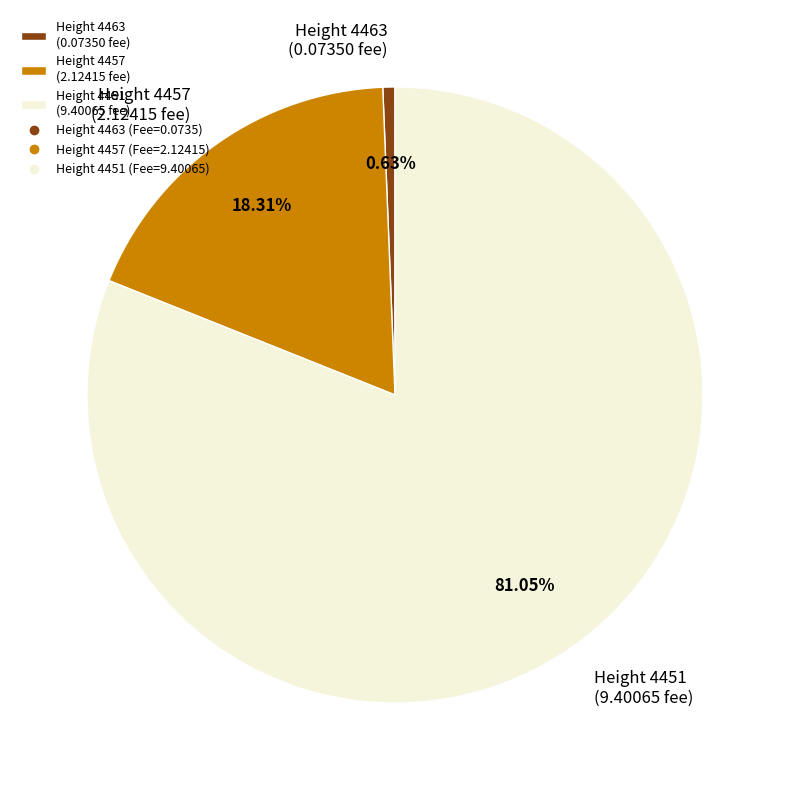

Do Height 4457 (2.12415 fee) and Height 4463 (0.07350 fee) together represent more than half of the pie?

No